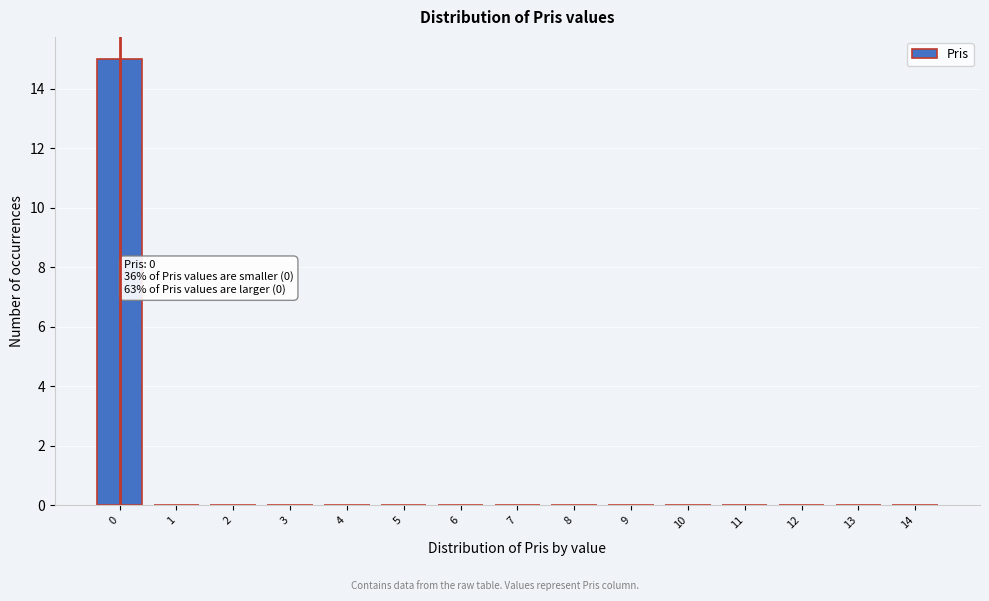

Over which range of the x-axis is the bar tallest?

-0.5 to 0.5